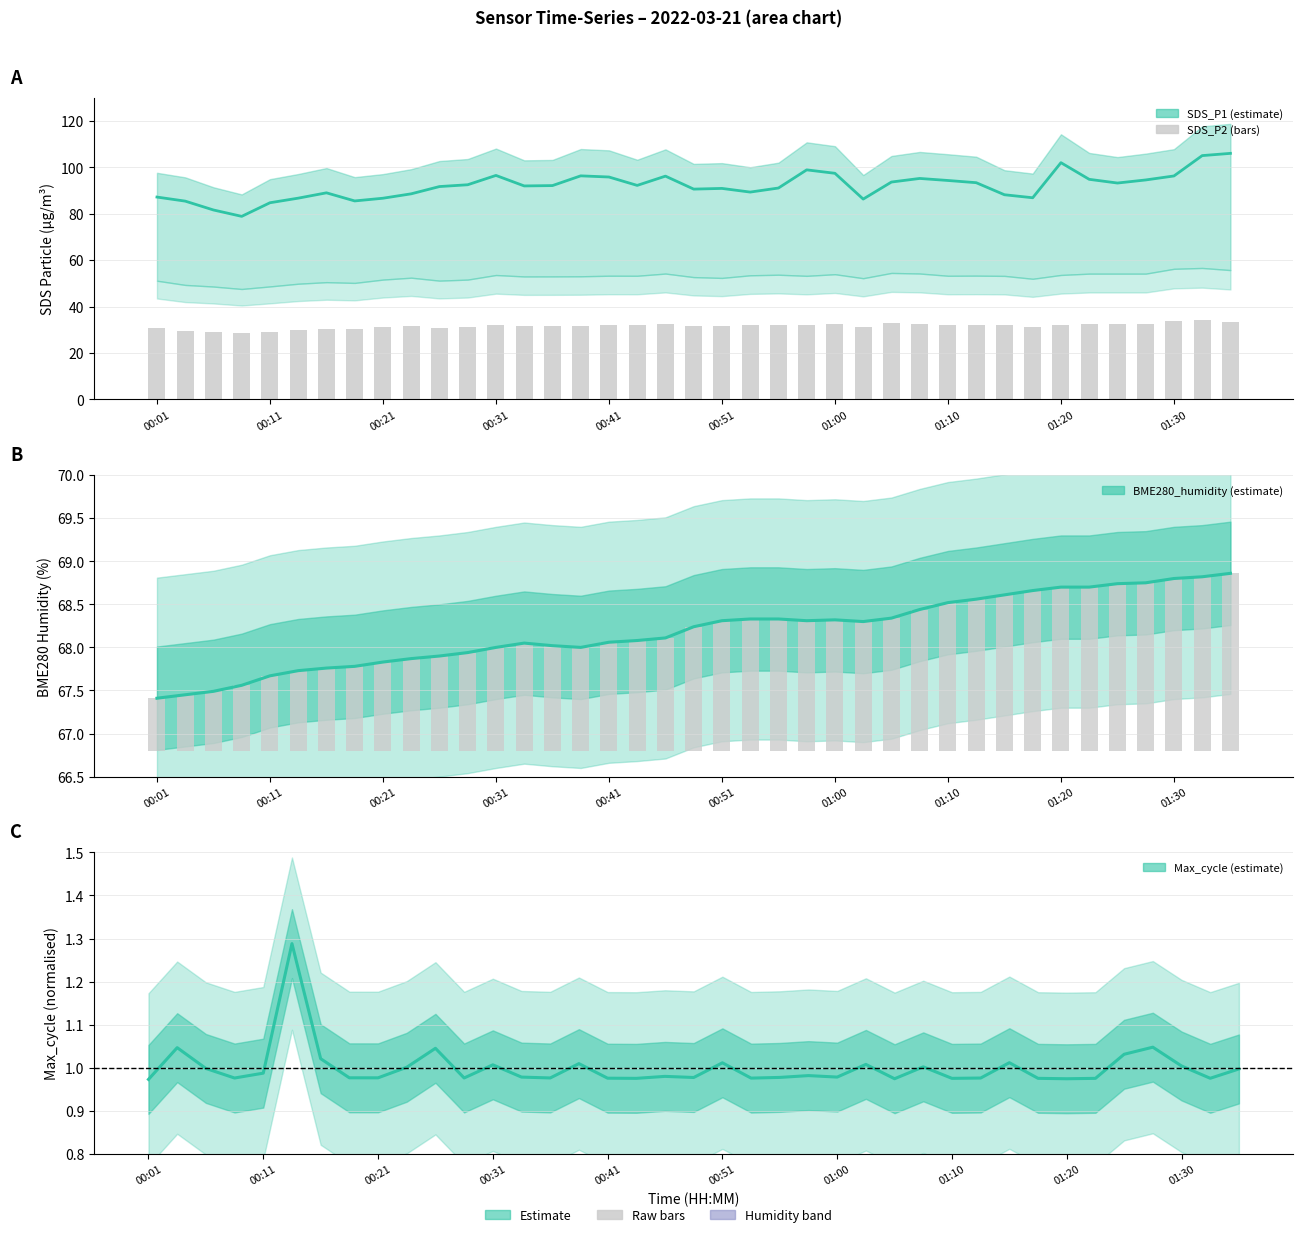

True or false: SDS_P2 bars has a value of 17.0 at 00:51.

False